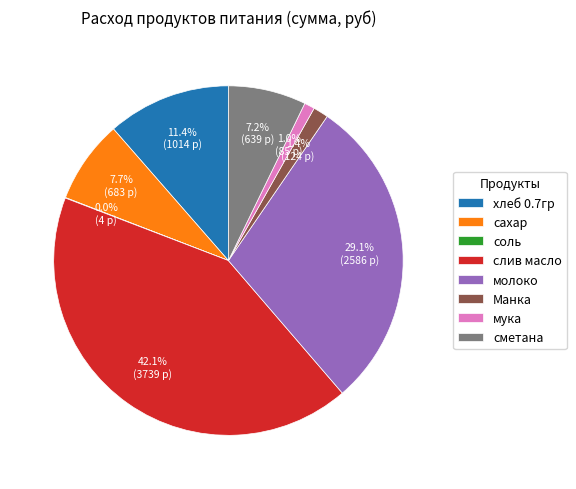

What is the largest slice in the pie chart?

слив масло